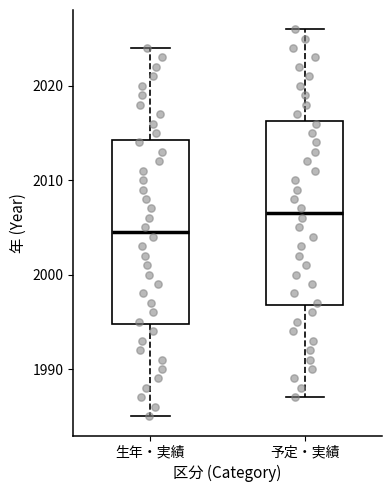

Which box has the lowest median line?

生年・実績